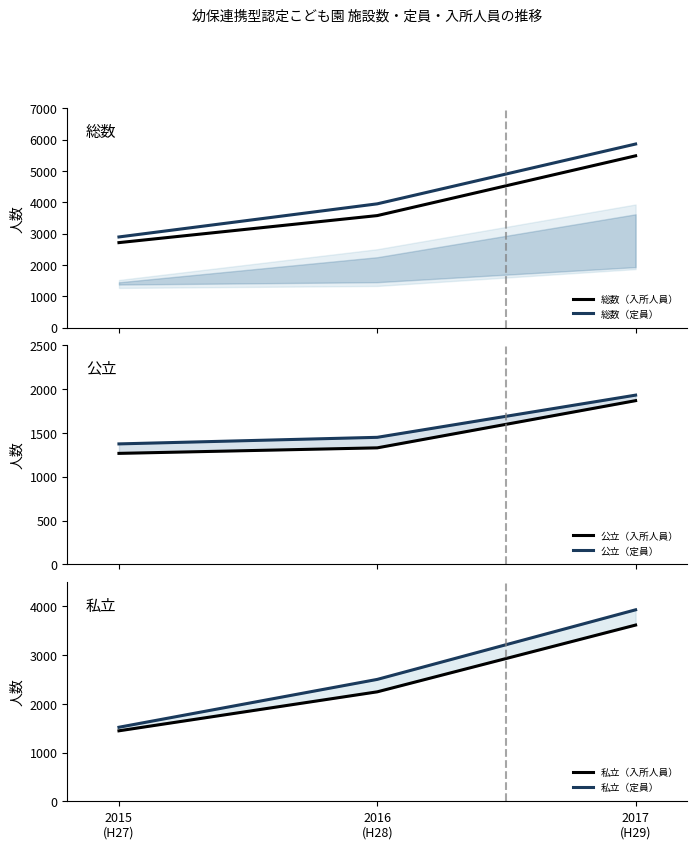

Does the chart display data point markers on the line(s)?

No